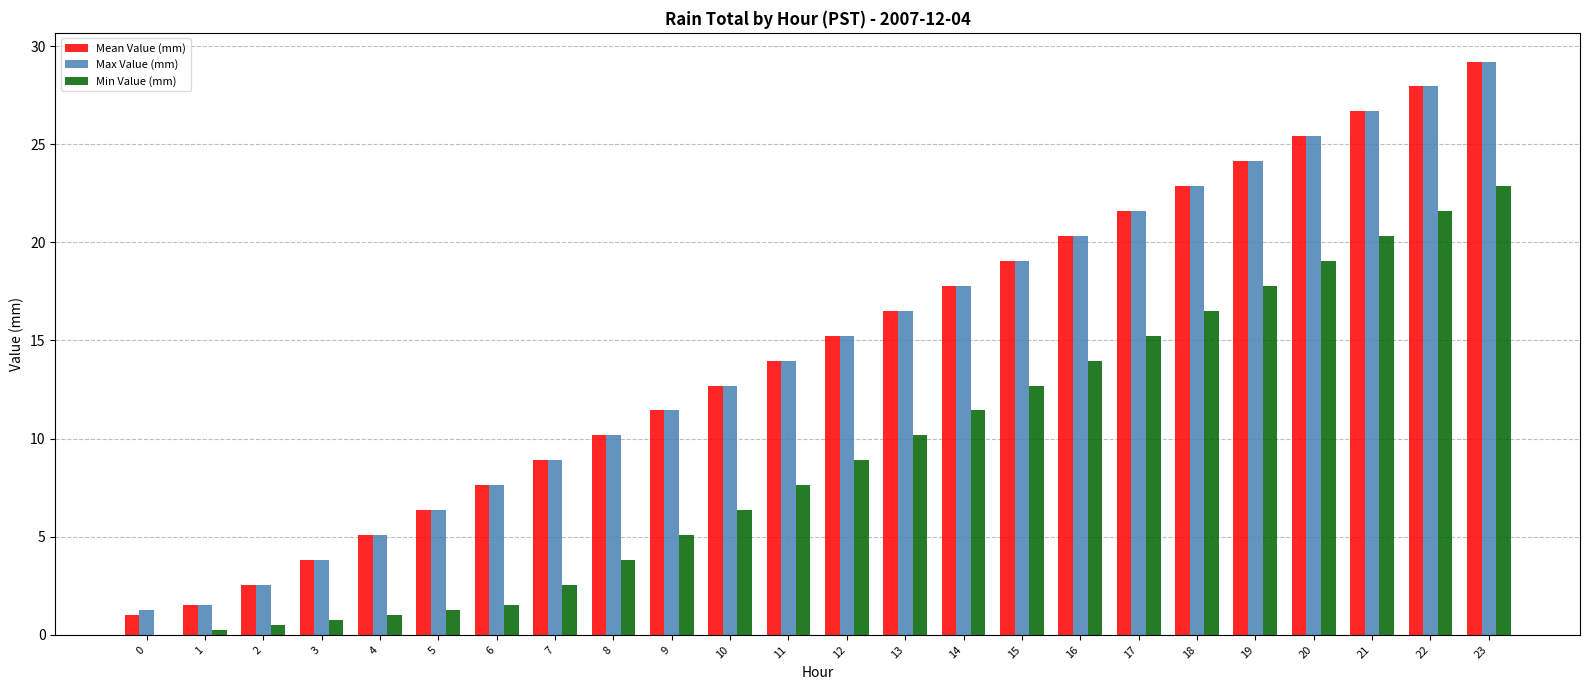

At which label does Max Value (mm) reach its peak?

23